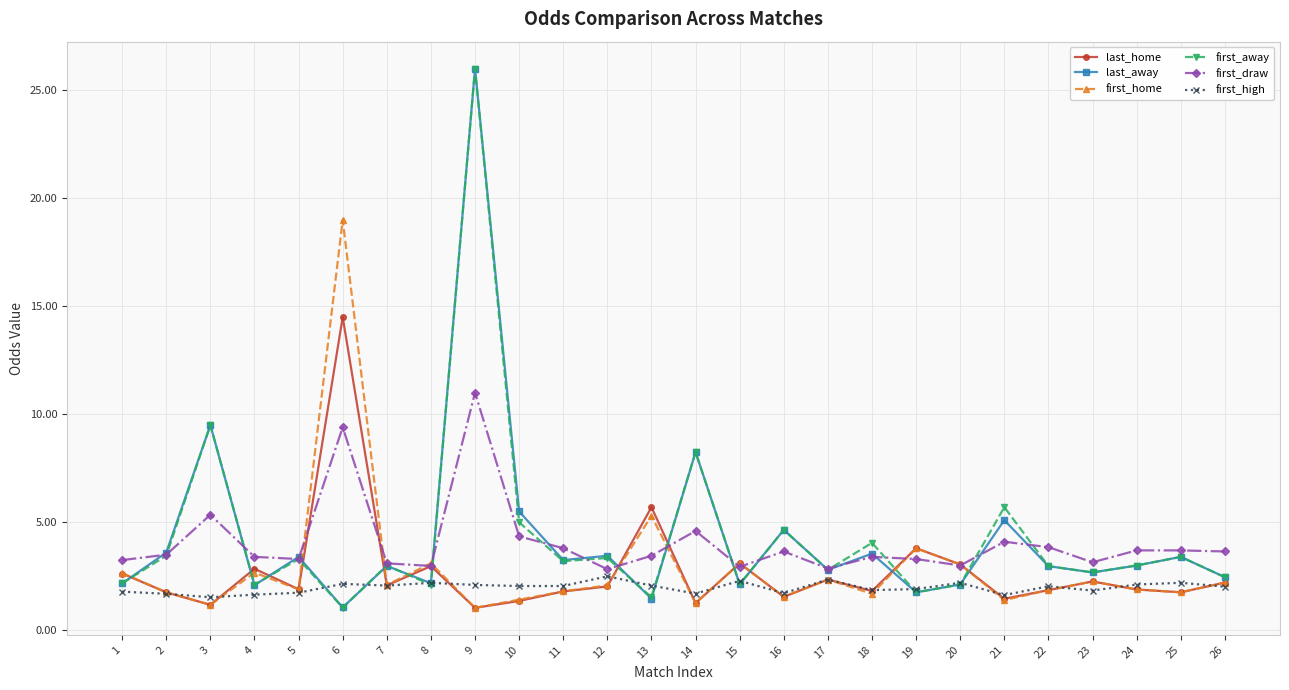

After their last crossing, which series has the higher values: first_draw or first_home?

first_draw